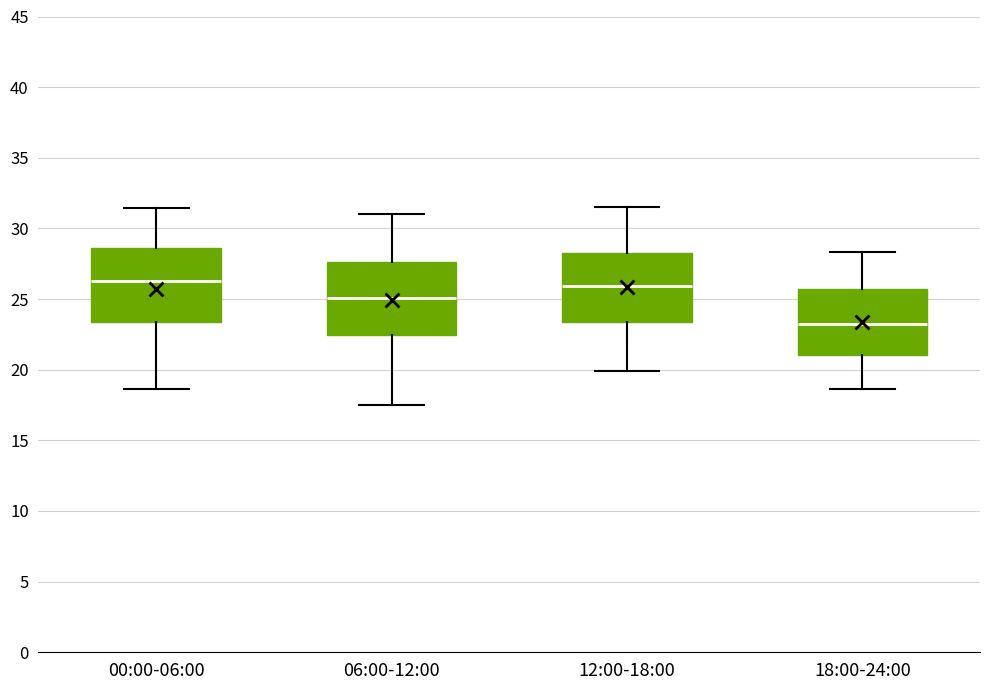

Where is the upper edge of the box for 00:00-06:00 on the y-axis? The values are not printed on the chart, so give them approximately, as read against the axis.

28.5